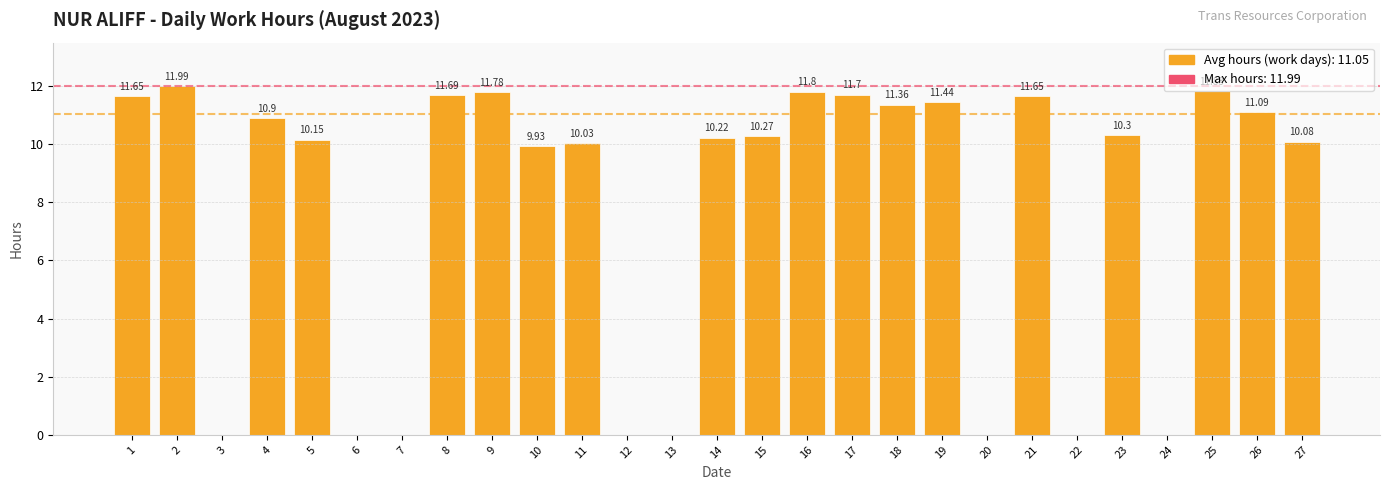

At which label does the data first exceed 10?

1